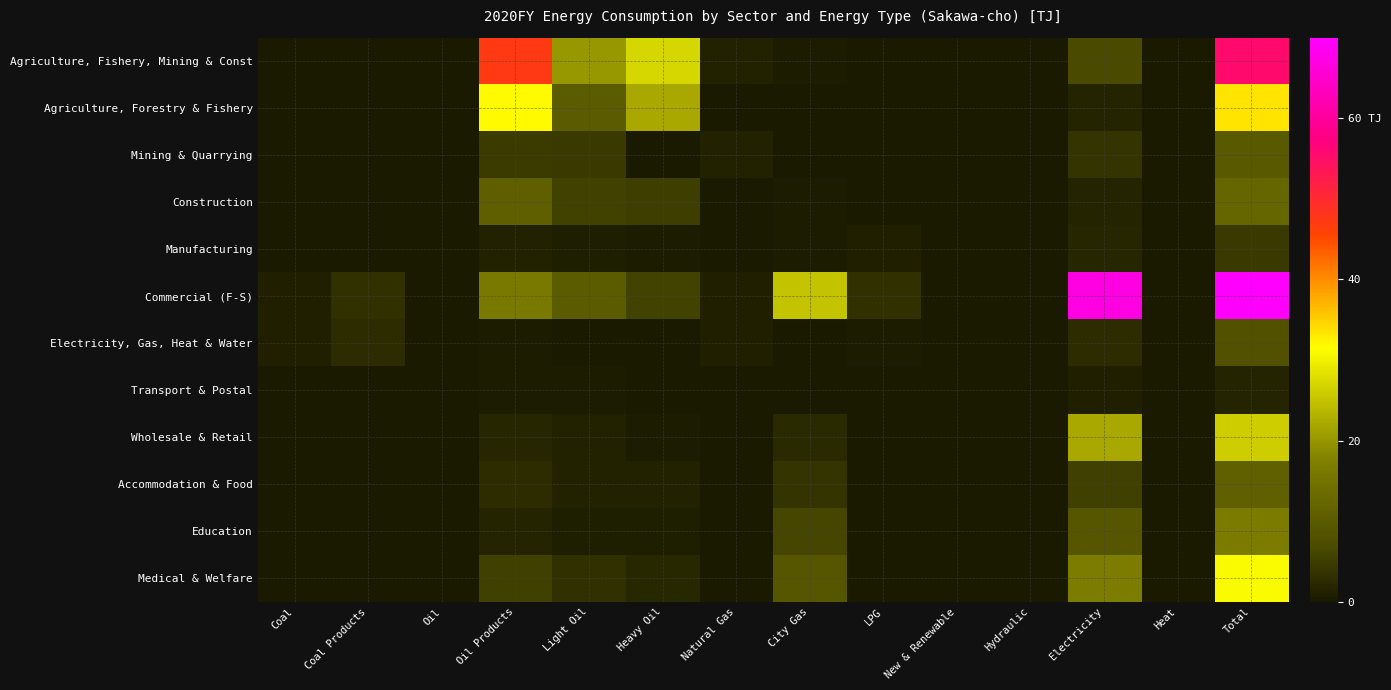

Which series has the largest total across all categories?

Commercial (F-S)